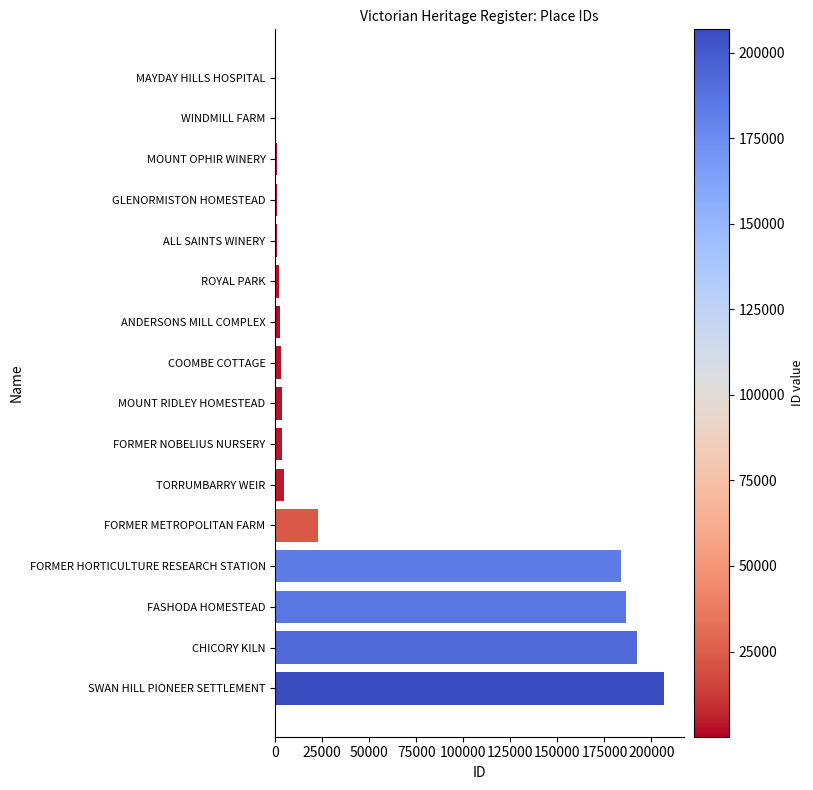

Read the value at SWAN HILL PIONEER SETTLEMENT.

206822